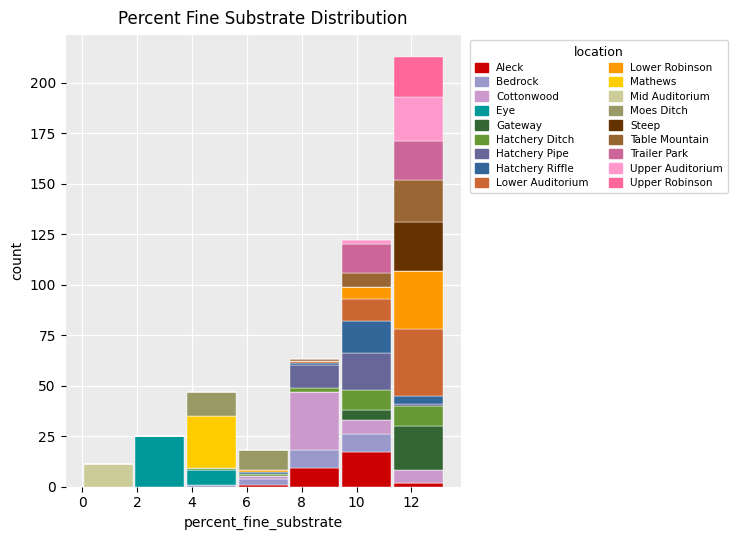

Reading left to right, transcribe this chart: for each stacked bar, give the range it covers on the x-axis and its total height. Neither the bar edges nor the heights are printed on the chart, so give them approximately, as read against the axes.

0.0 to 1.8: 10
1.8 to 3.8: 25
3.8 to 5.6: 45
5.6 to 7.6: 20
7.6 to 9.4: 65
9.4 to 11.4: 120
11.4 to 13.2: 215